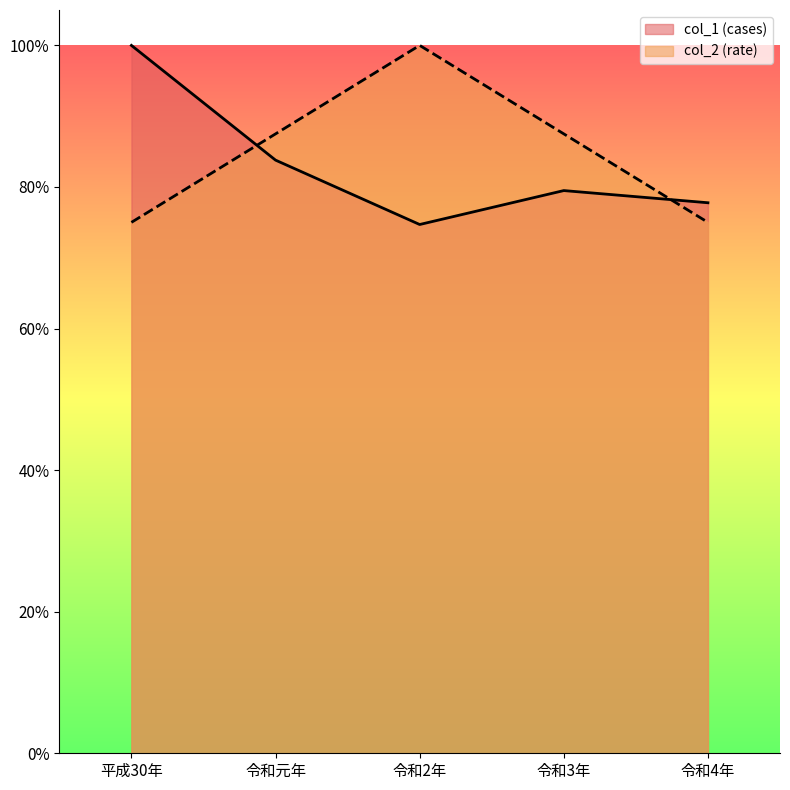

After their last crossing, which series has the higher values: col_2 or col_1?

col_1